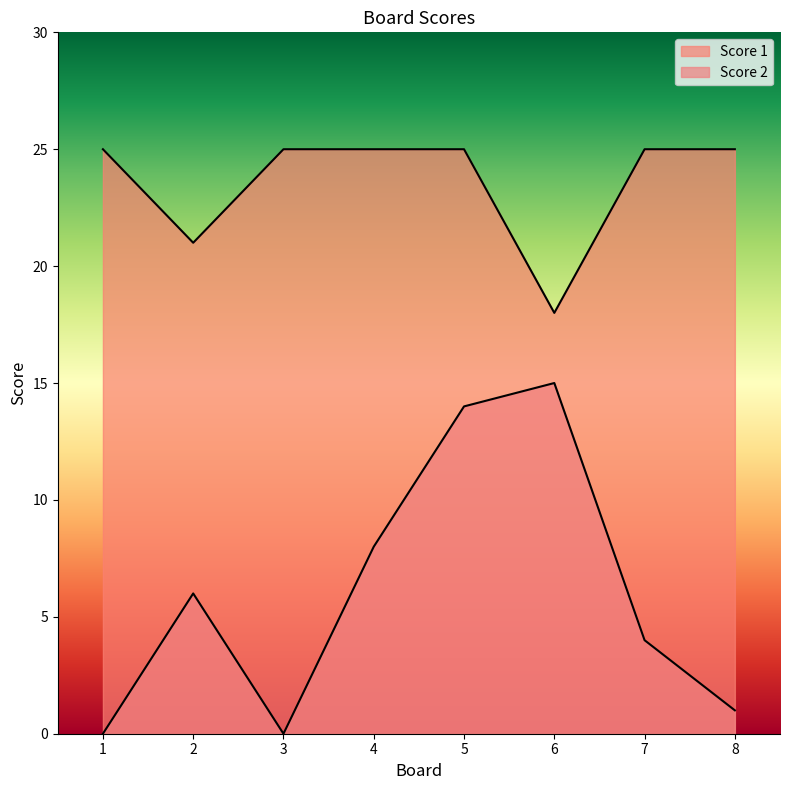

How many interior local peaks does the Score 2 series have?

2